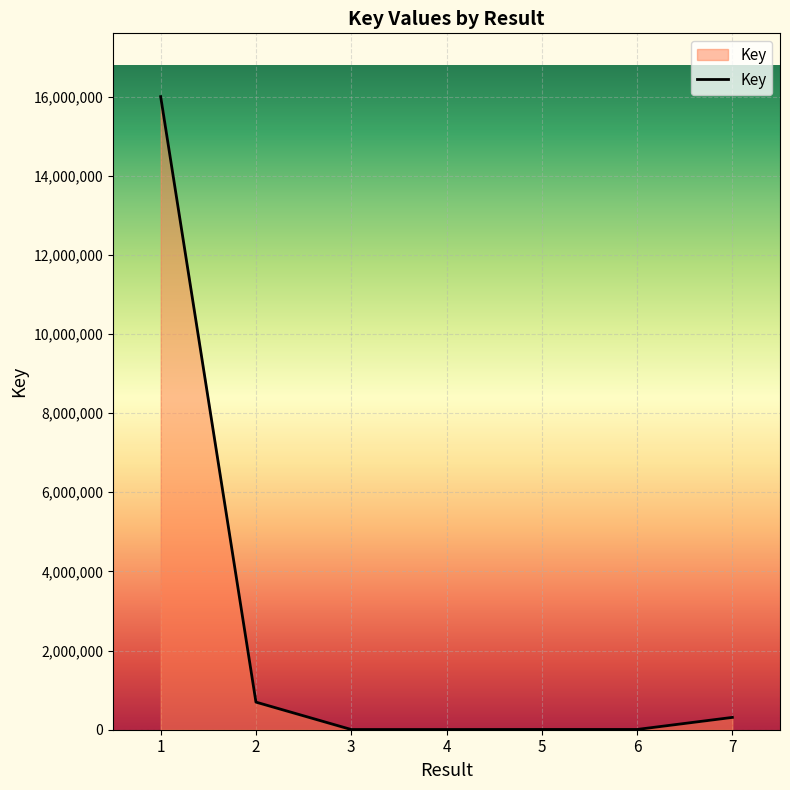

What value does the data have at 6?

6568